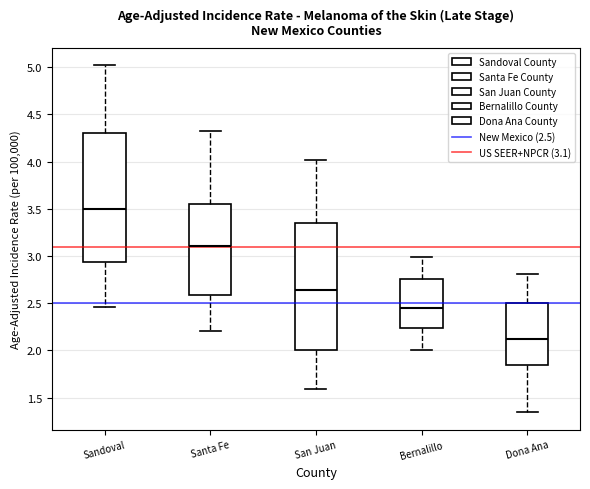

Which box has the highest median line?

Sandoval